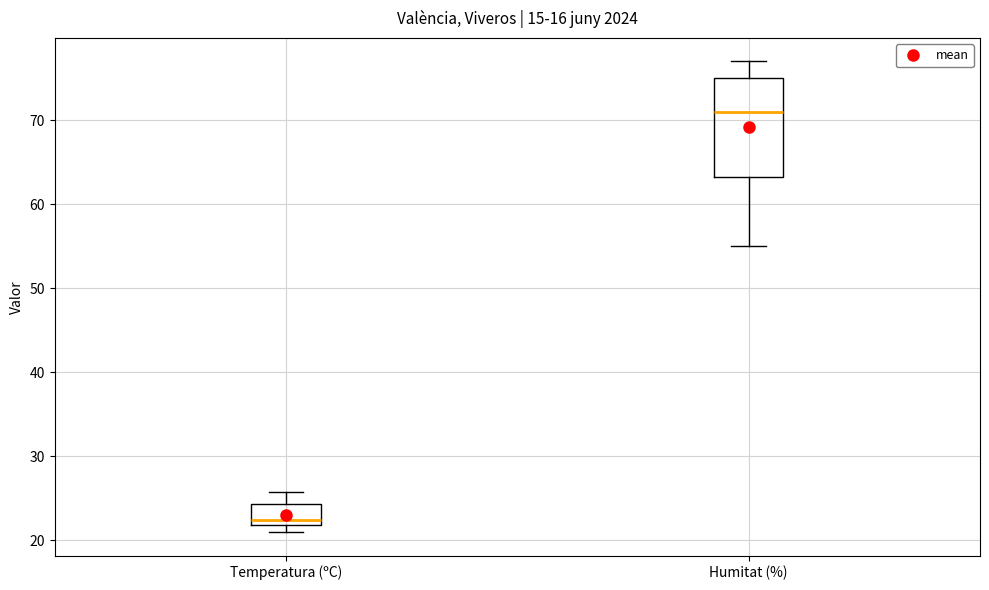

Which box's median line is the highest?

Humitat (%)